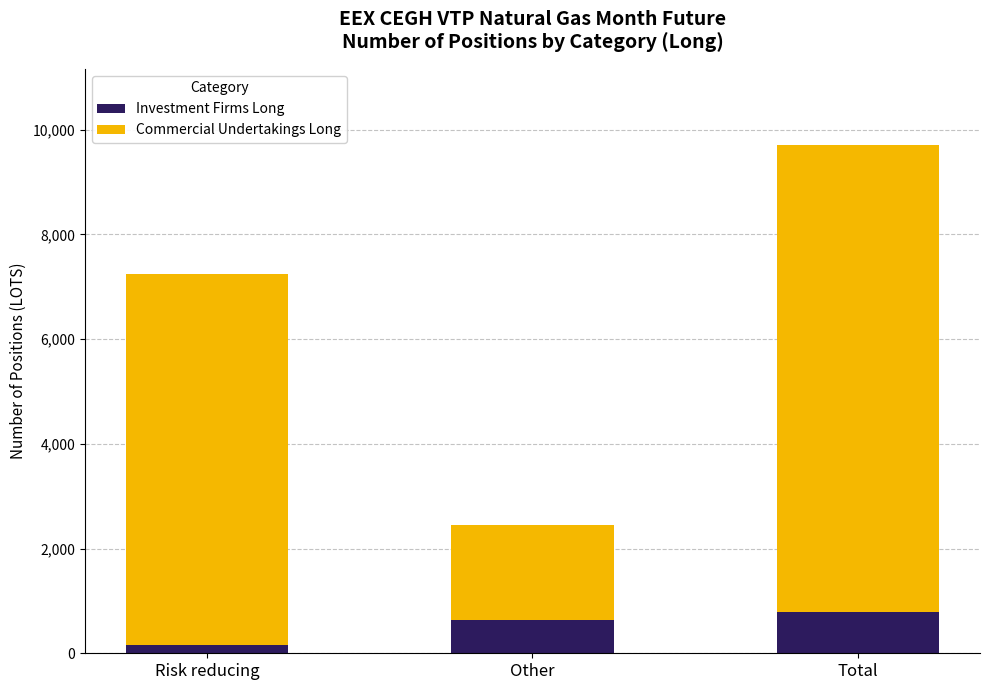

What is the sum of all Investment Firms Long values?

1580